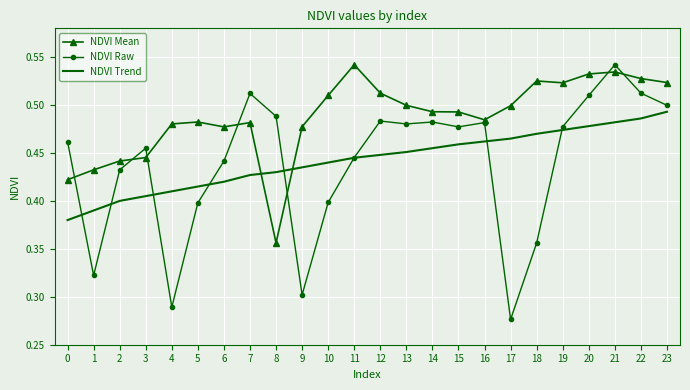

Is the value of NDVI Raw at 19 greater than the value of NDVI Mean at 16?

No